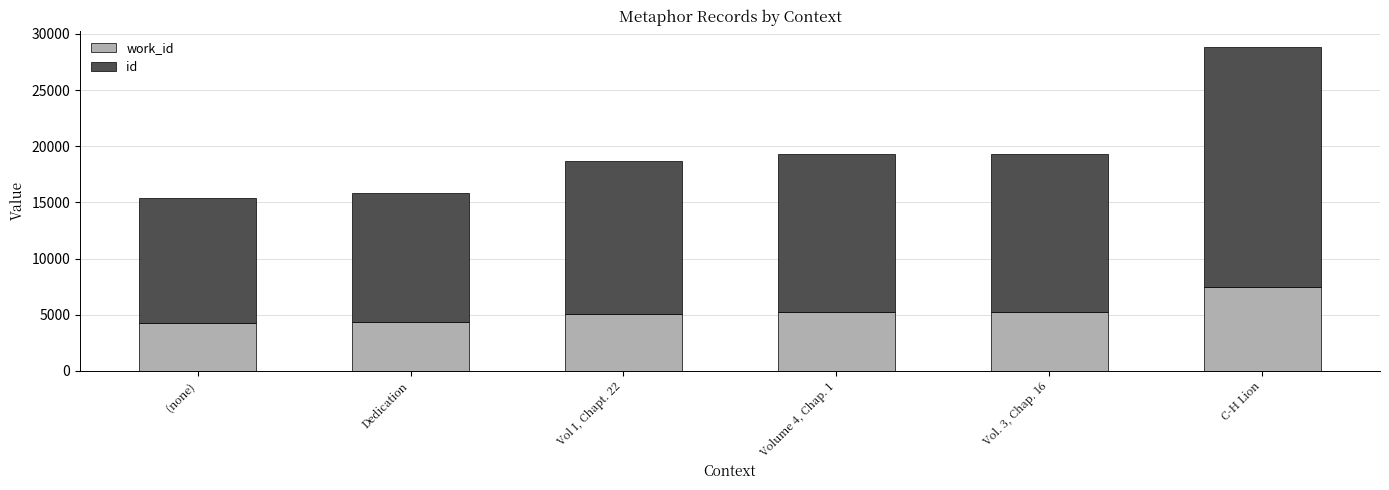

At which category is the sum across all series the highest?

C-H Lion